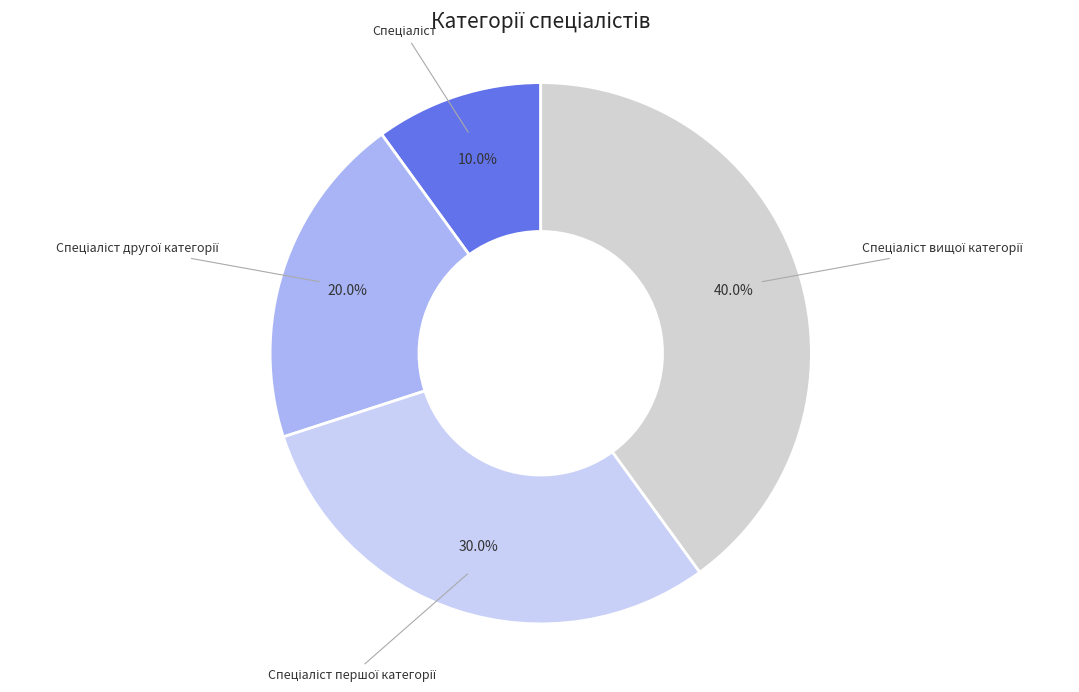

Count the number of slices in the pie.

4